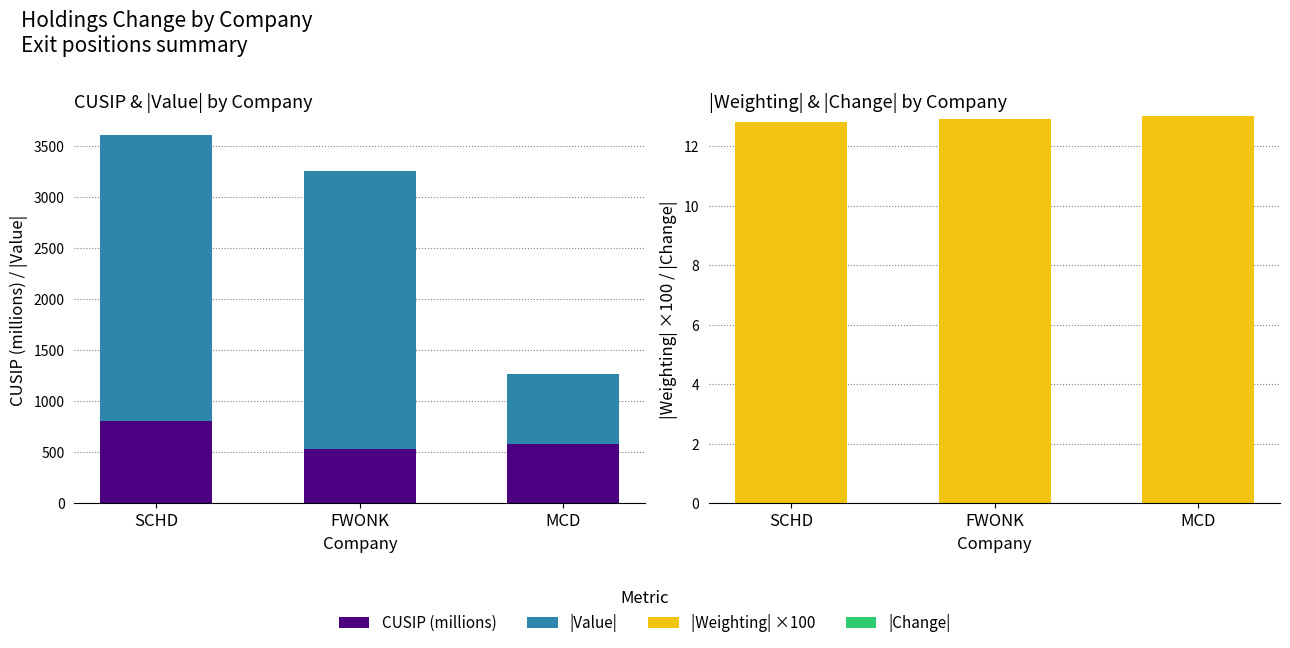

What are all the series names shown in the legend?

CUSIP (millions), |Value|, |Weighting| ×100, |Change|